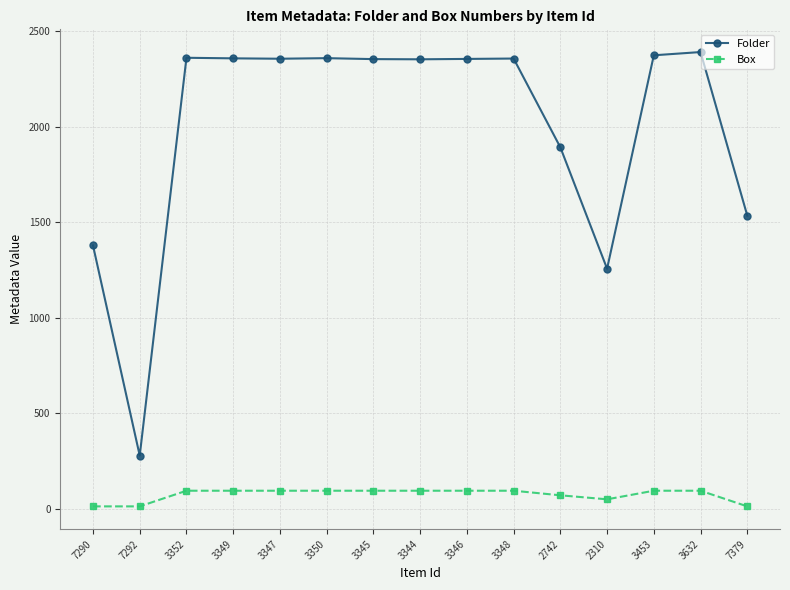

Where is the first local minimum for Folder?

7292